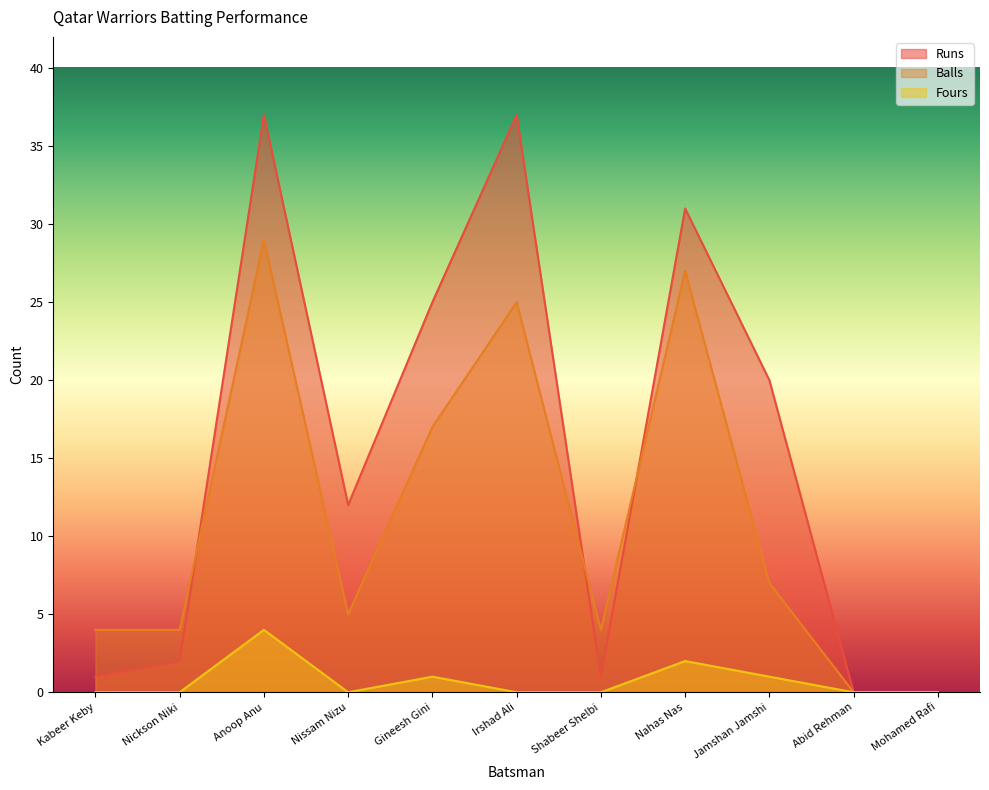

List the series in order of their peak value, highest first.

Runs, Balls, Fours